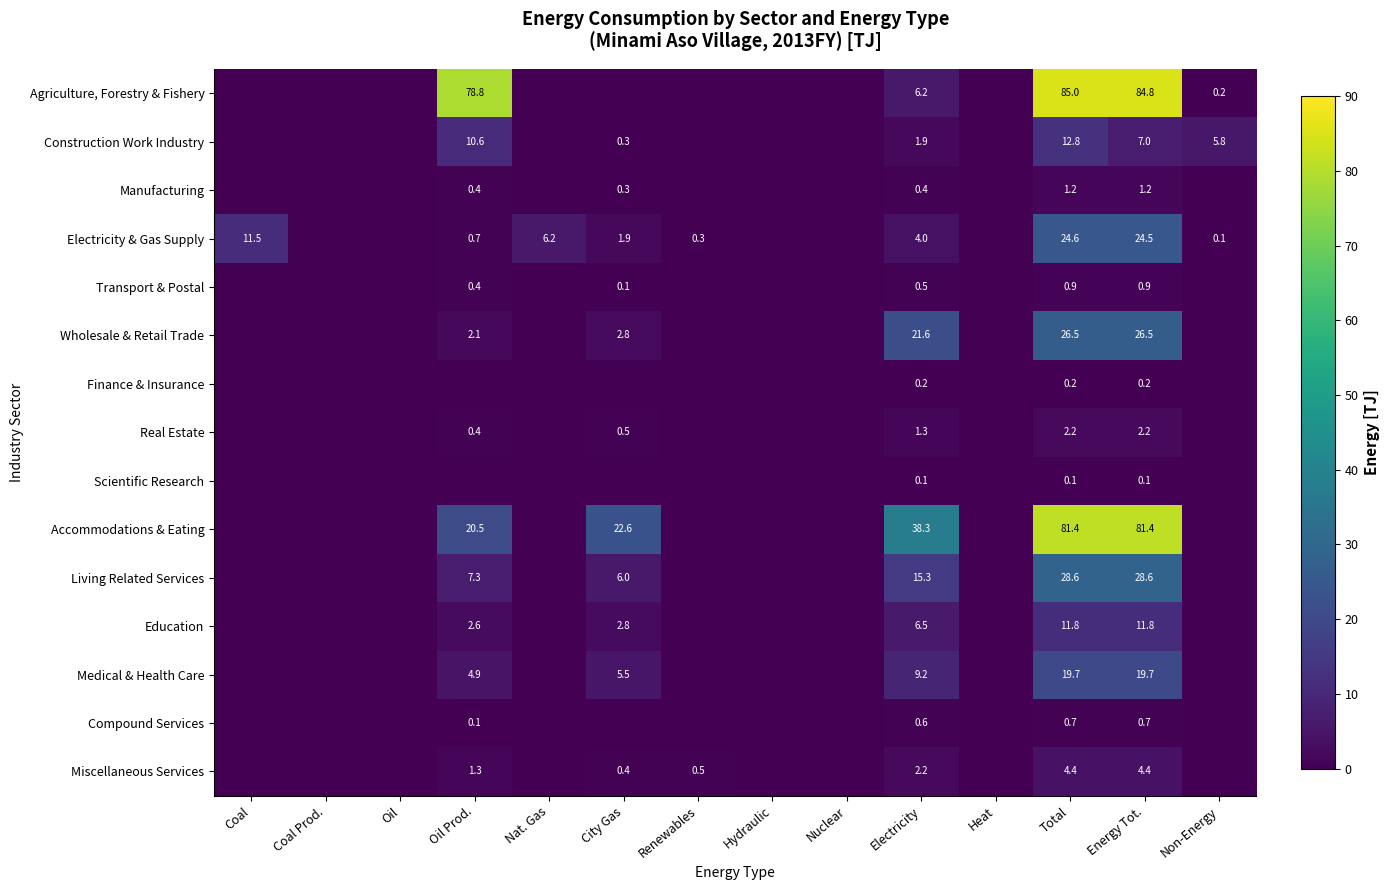

True or false: Medical & Health Care has a value of 16.0 at Electricity.

False